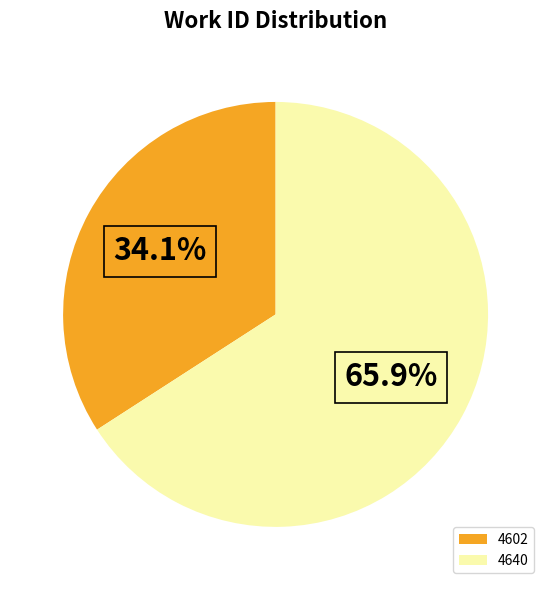

True or false: 4640 accounts for 66% of the total.

True